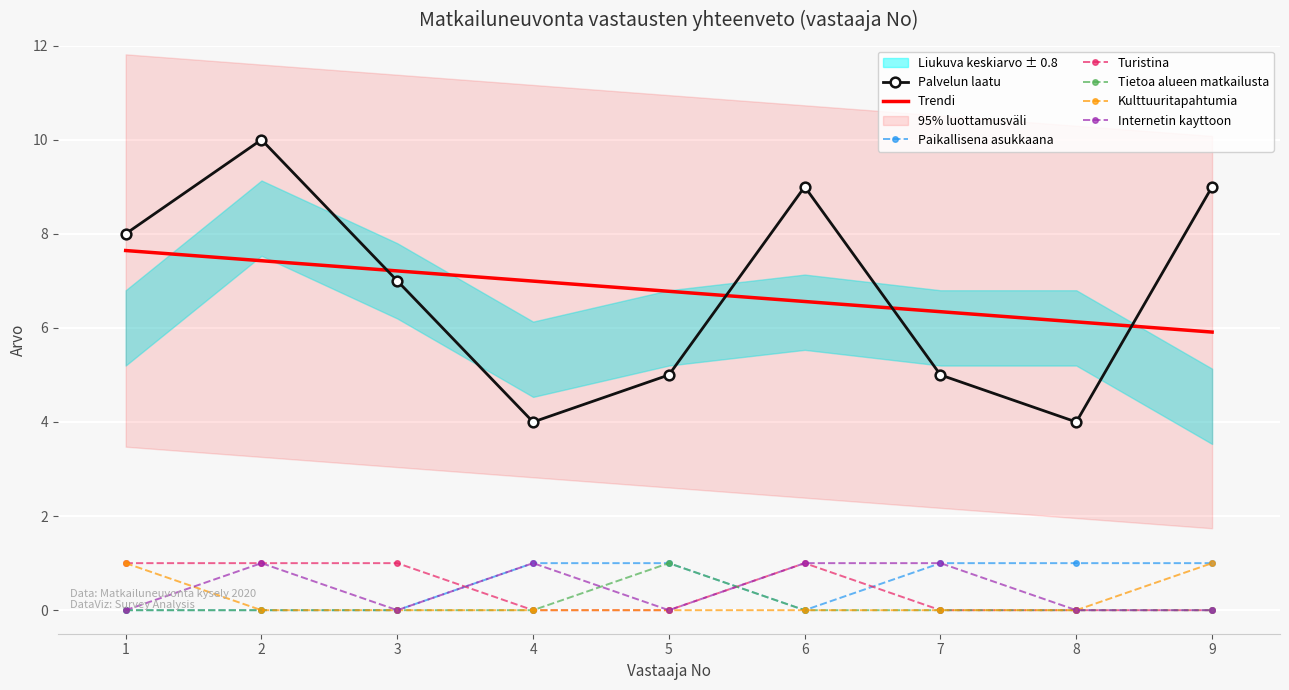

Rank the series at 2 from highest to lowest value.

Palvelun laatu, Turistina, Internetin kayttoon, Paikallisena asukkaana, Tietoa alueen matkailusta, Kulttuuritapahtumia